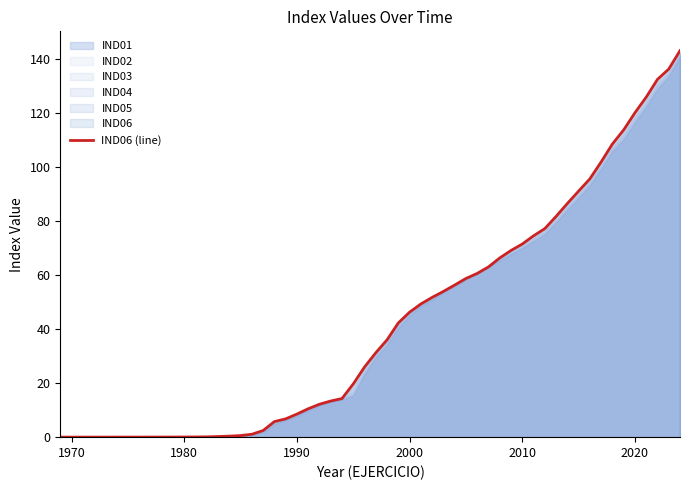

Where does the IND02 series first go above 41?

1999